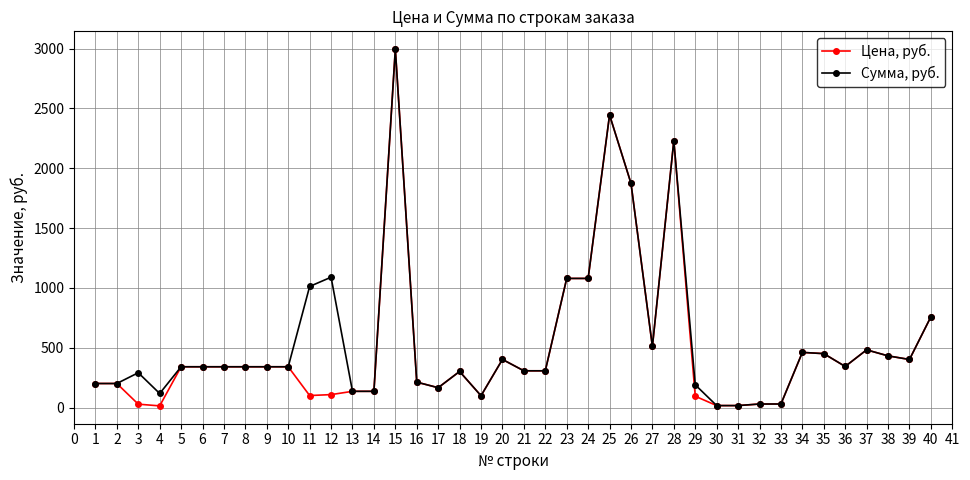

How many data points does each series have?

40